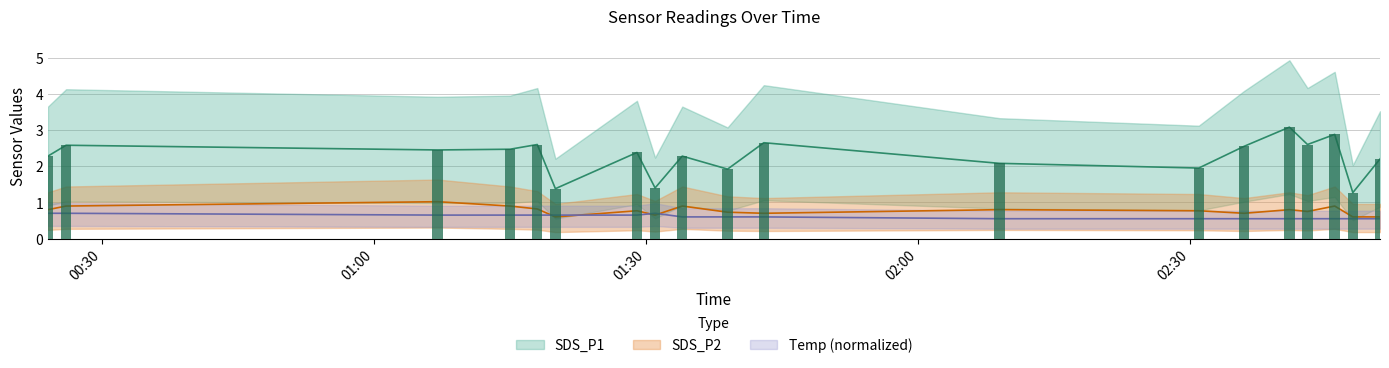

At which category is the sum across all series the highest?

2021-12-05 02:41